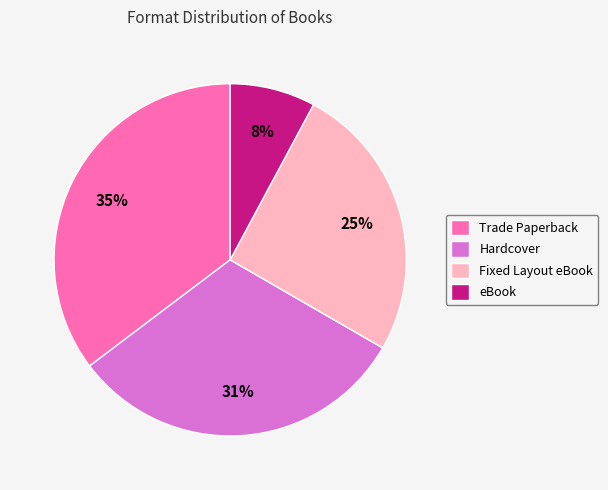

To the nearest percent, what is the difference between the largest and smallest slice percentages?

27%